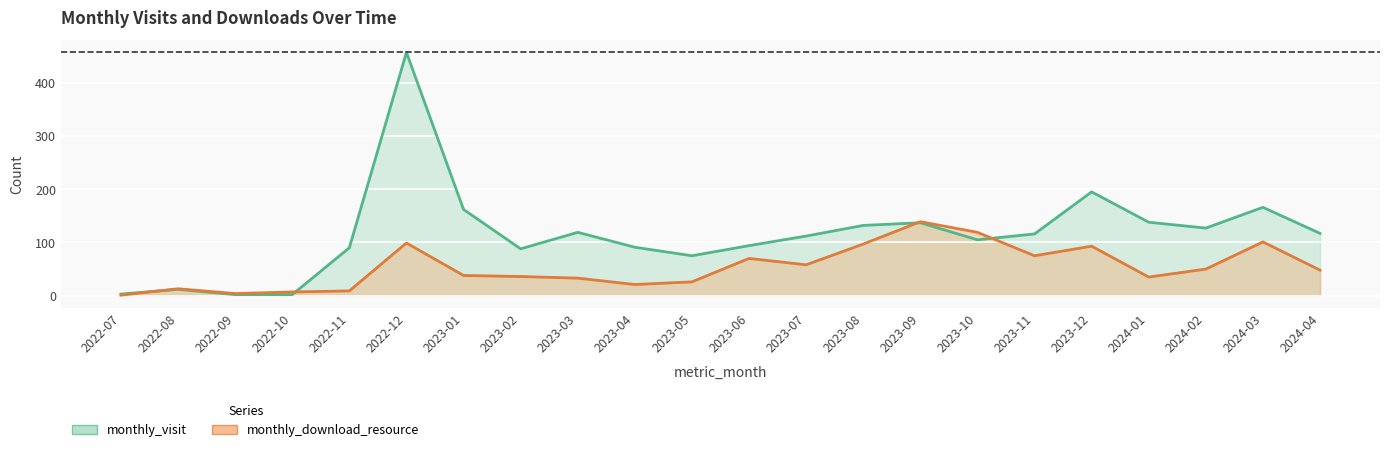

Is the value of monthly_download_resource at 2023-03 greater than the value of monthly_visit at 2023-05?

No